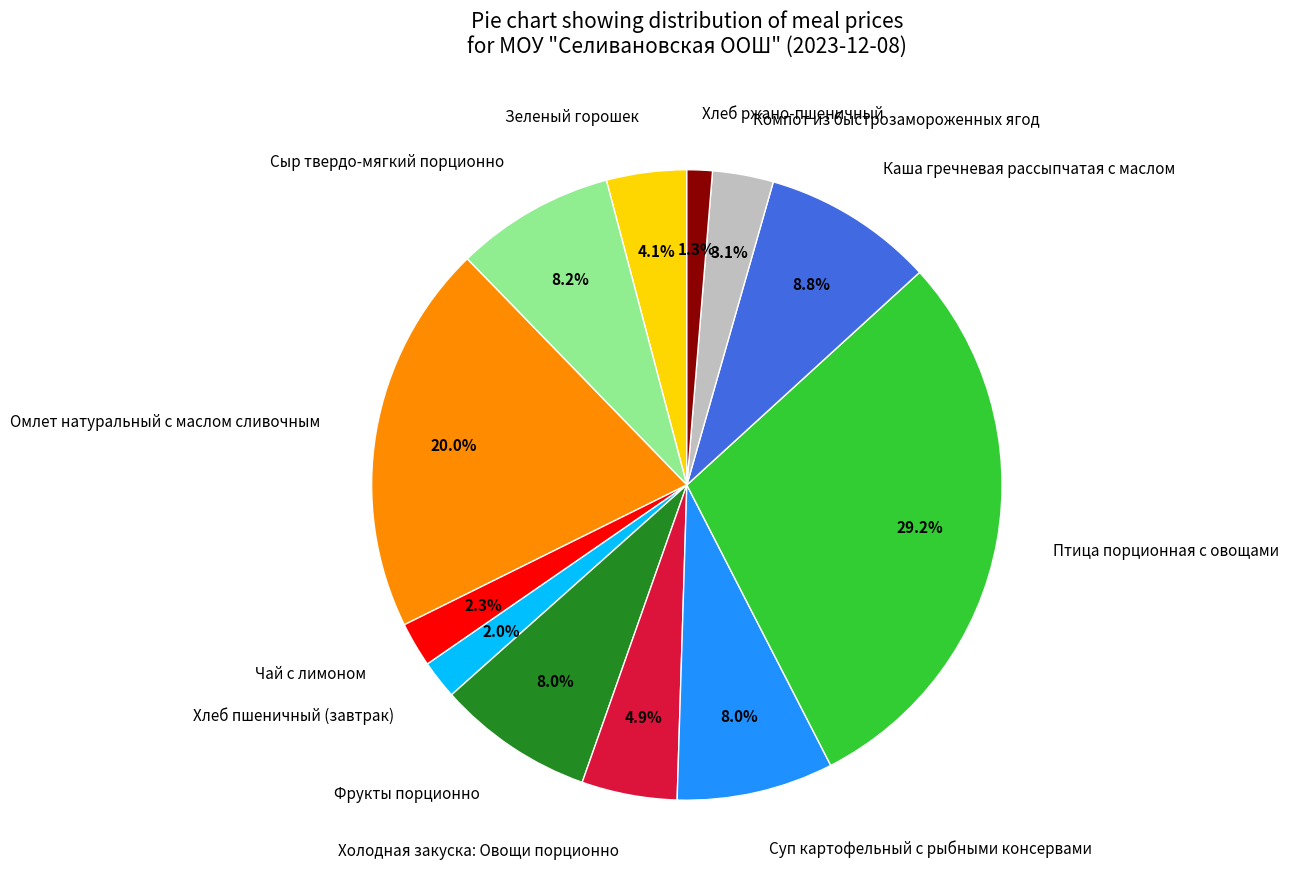

What percentage is NOT represented by Фрукты порционно?

92.0%